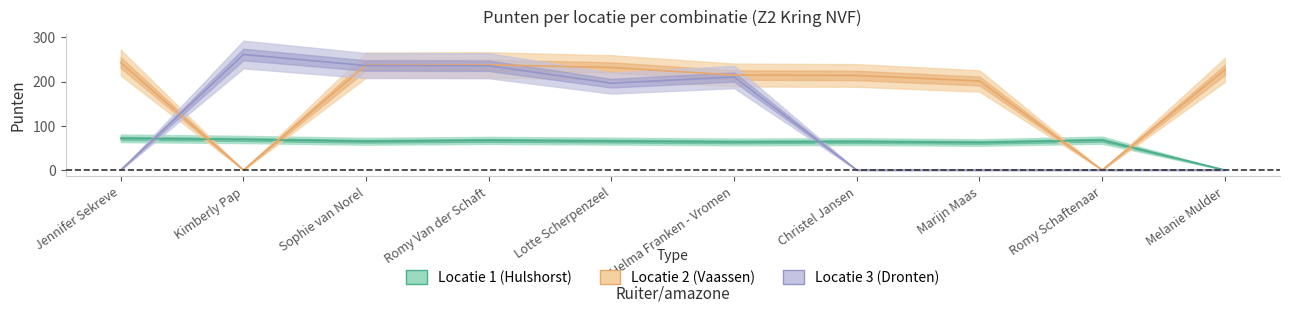

True or false: pnt.H_loc3 has more than 1 interior local peaks.

True